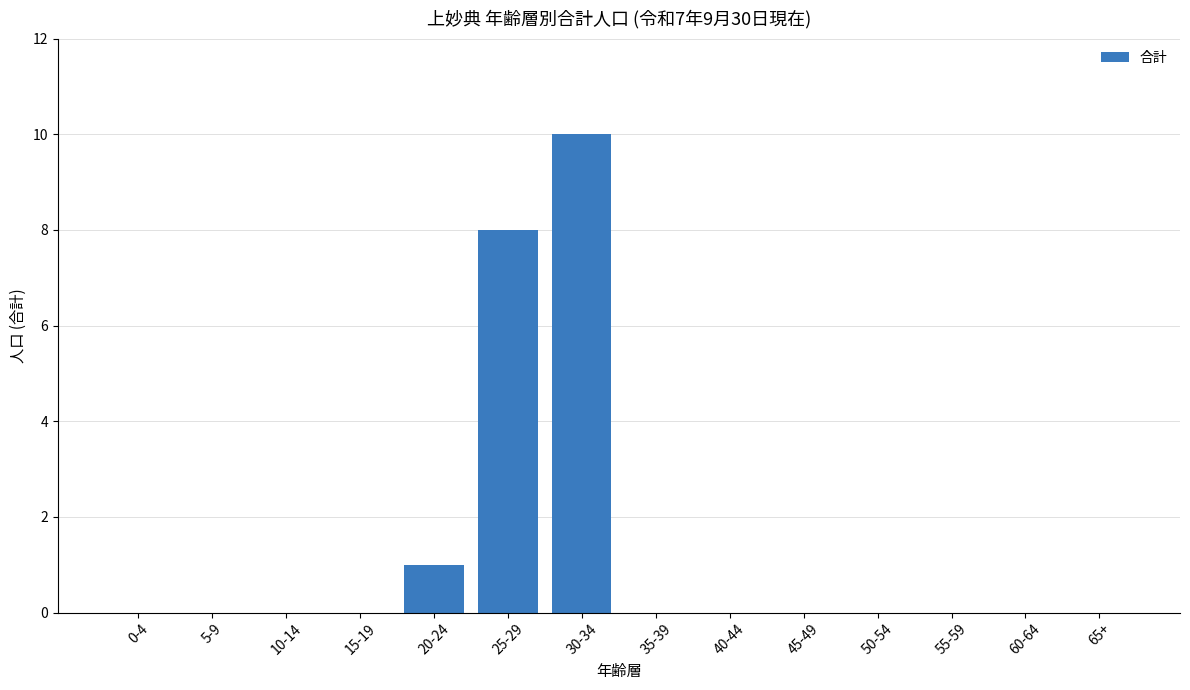

Which category has the highest value across all series?

30-34